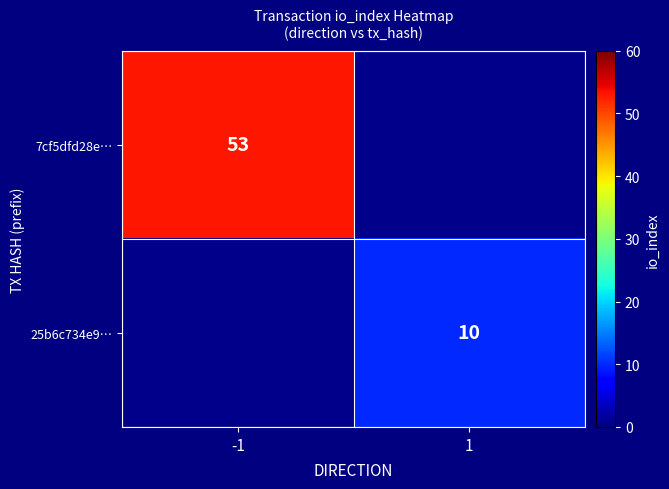

True or false: 25b6c734e9… has a value of 15 at 1.

False